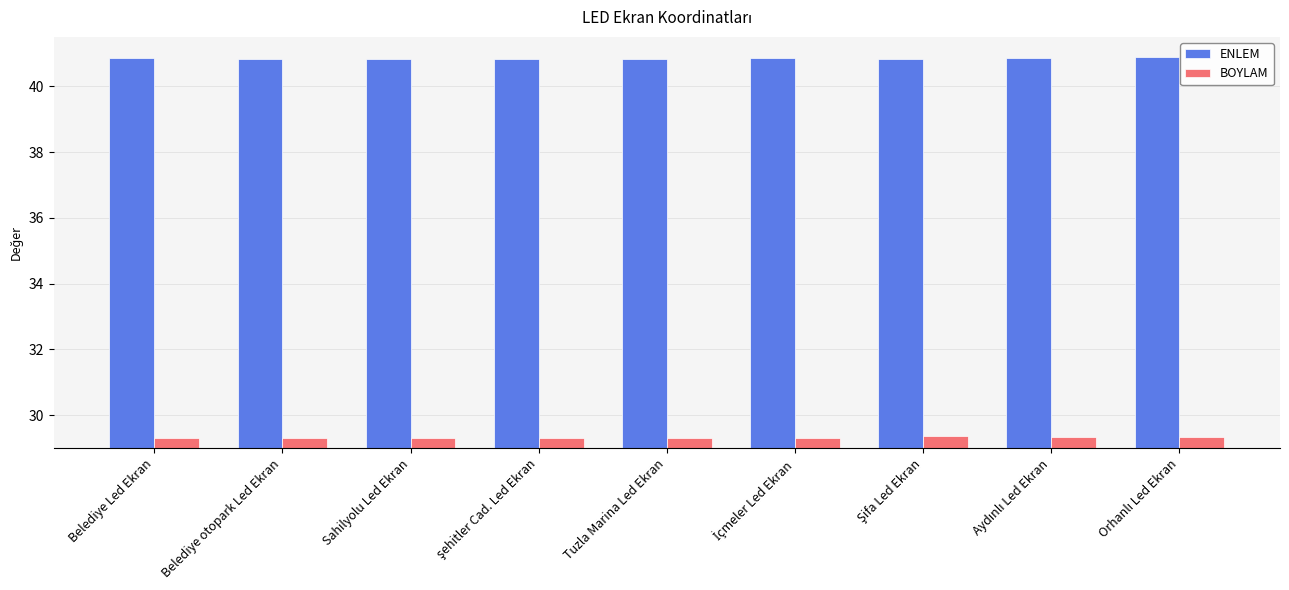

The ENLEM series shows 15.2 at Sahilyolu Led Ekran. True or false?

False